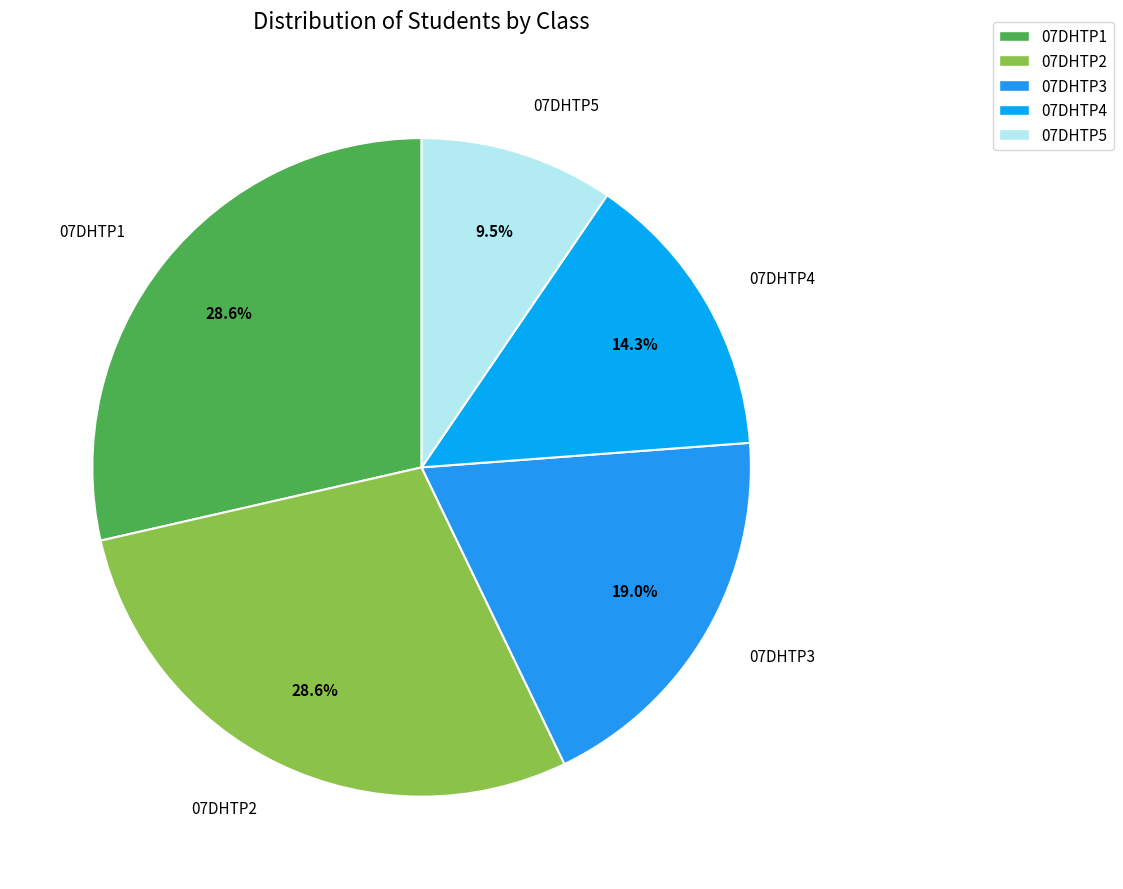

What is the smallest slice in the pie chart?

07DHTP5